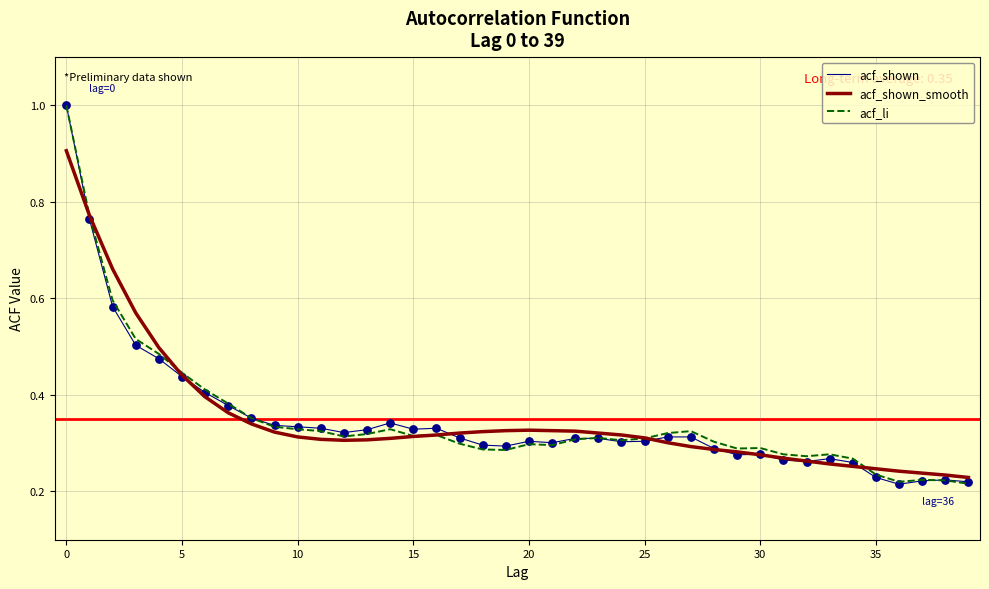

At how many categories does at least one series exceed 0?

40